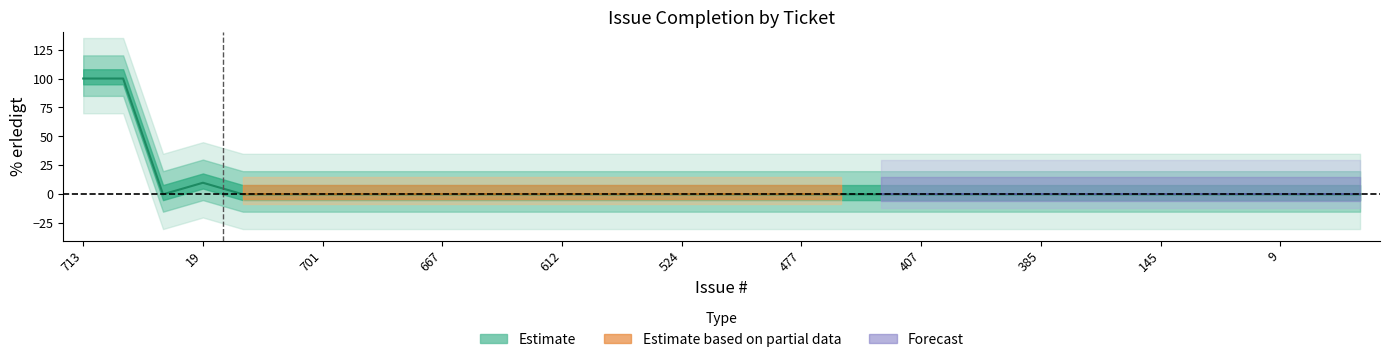

What is the label of the 15th point from the left?

525